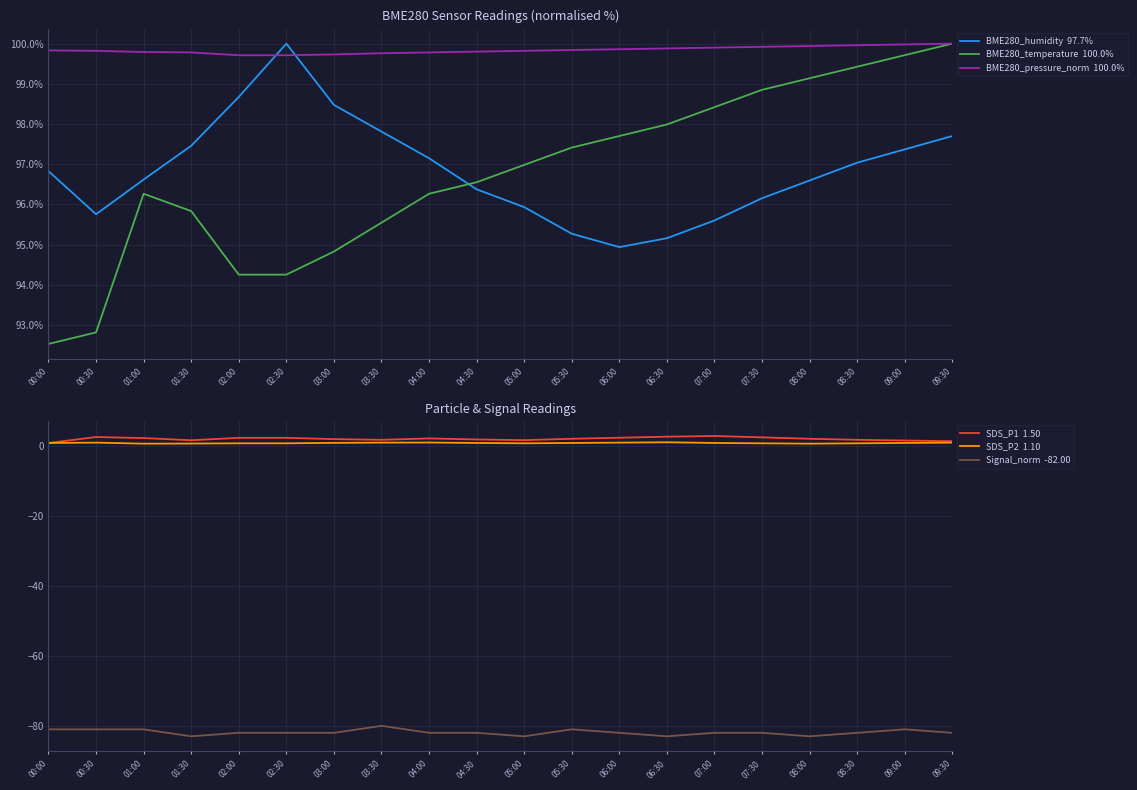

What is the difference between the second highest and second lowest values in the Signal_norm  -82.00 series?

2.0